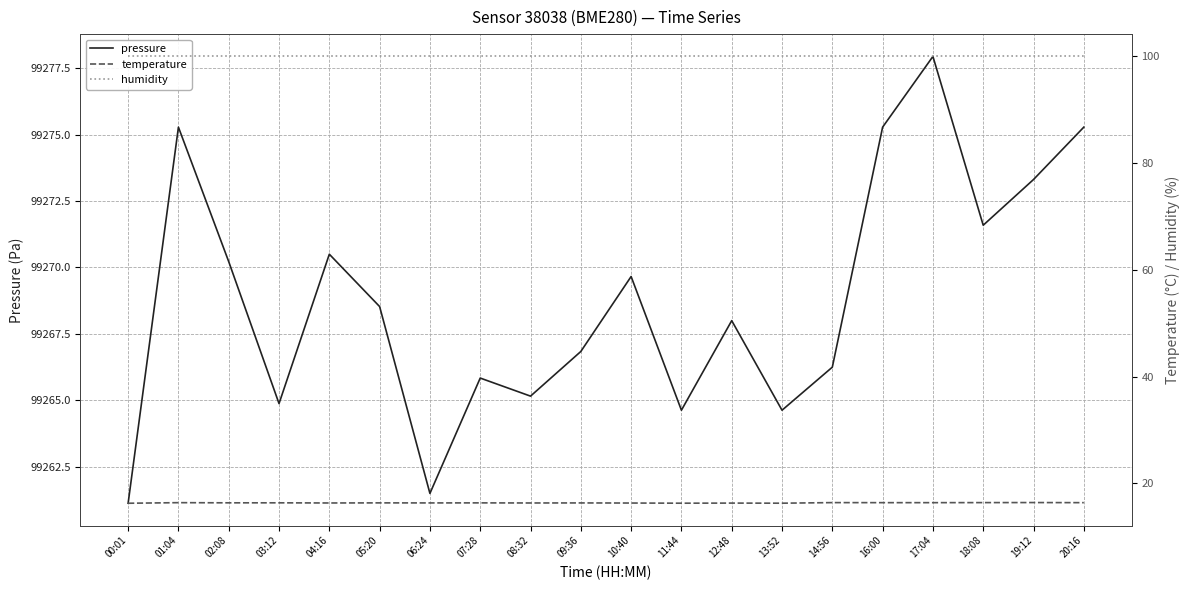

Read the humidity value at 10:40.

100.0